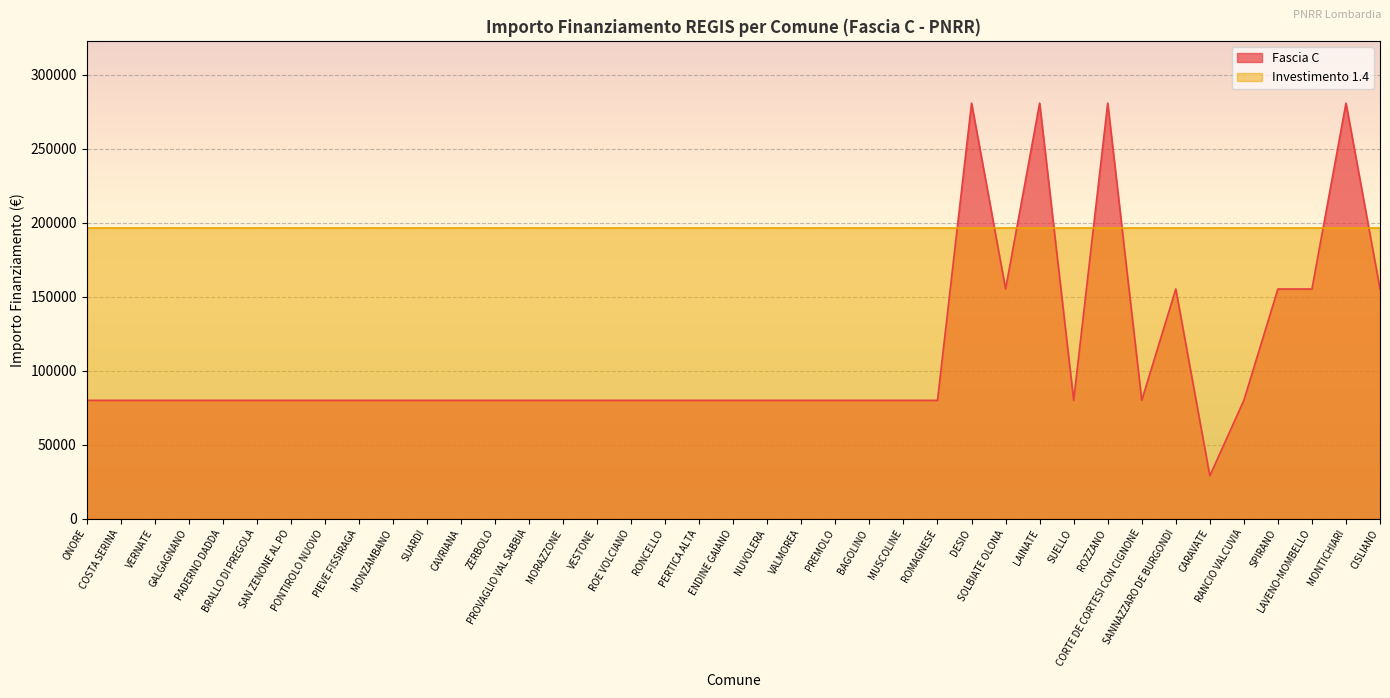

Rank the categories by value from lowest to highest.

CARAVATE, ONORE, COSTA SERINA, VERNATE, GALGAGNANO, PADERNO DADDA, BRALLO DI PREGOLA, SAN ZENONE AL PO, PONTIROLO NUOVO, PIEVE FISSIRAGA, MONZAMBANO, SUARDI, CAVRIANA, ZERBOLO, PROVAGLIO VAL SABBIA, MORAZZONE, VESTONE, ROE VOLCIANO, RONCELLO, PERTICA ALTA, ENDINE GAIANO, NUVOLERA, VALMOREA, PREMOLO, BAGOLINO, MUSCOLINE, ROMAGNESE, SUELLO, CORTE DE CORTESI CON CIGNONE, RANCIO VALCUVIA, SOLBIATE OLONA, SANNAZZARO DE BURGONDI, SPIRANO, LAVENO-MOMBELLO, CISLIANO, DESIO, LAINATE, ROZZANO, MONTICHIARI